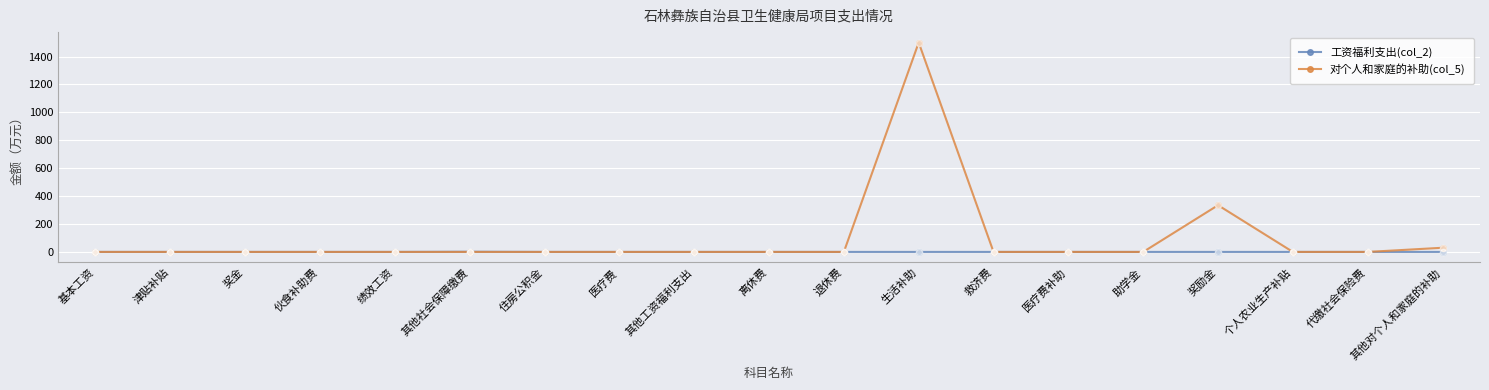

What are all the series names shown in the legend?

工资福利支出(col_2), 对个人和家庭的补助(col_5)